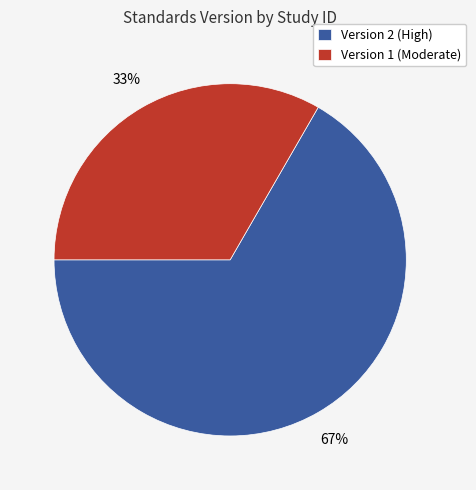

Approximately how many times larger is the value at Version 2 (High) compared to Version 1 (Moderate)?

2.0